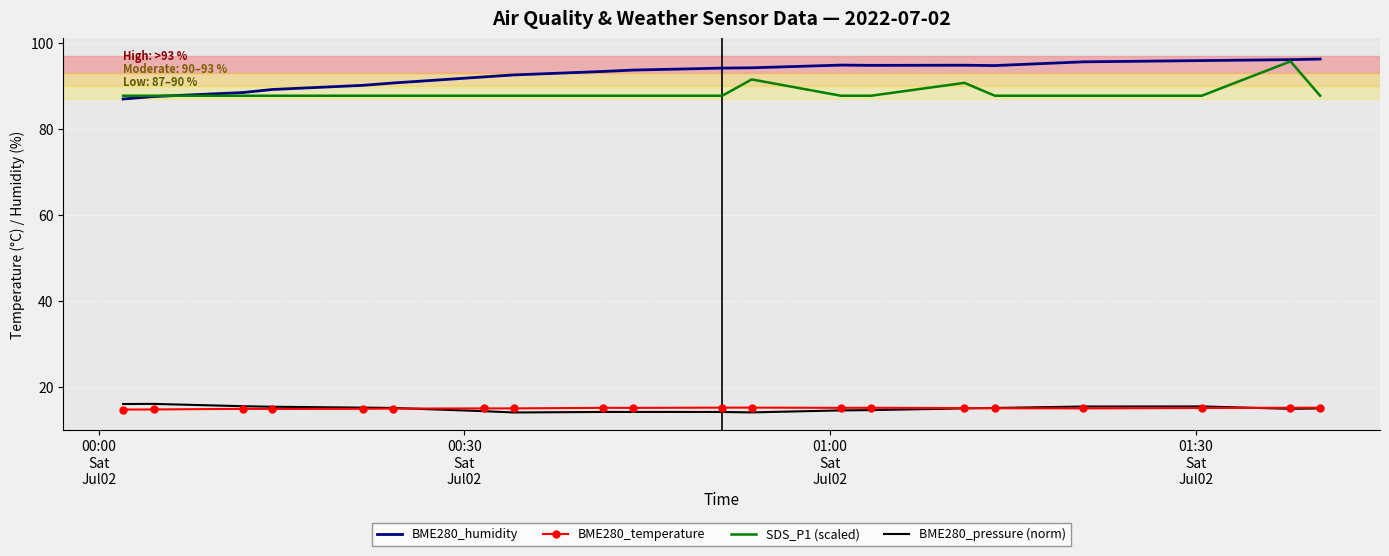

What is the highest value of the BME280_pressure (norm) series?

16.0